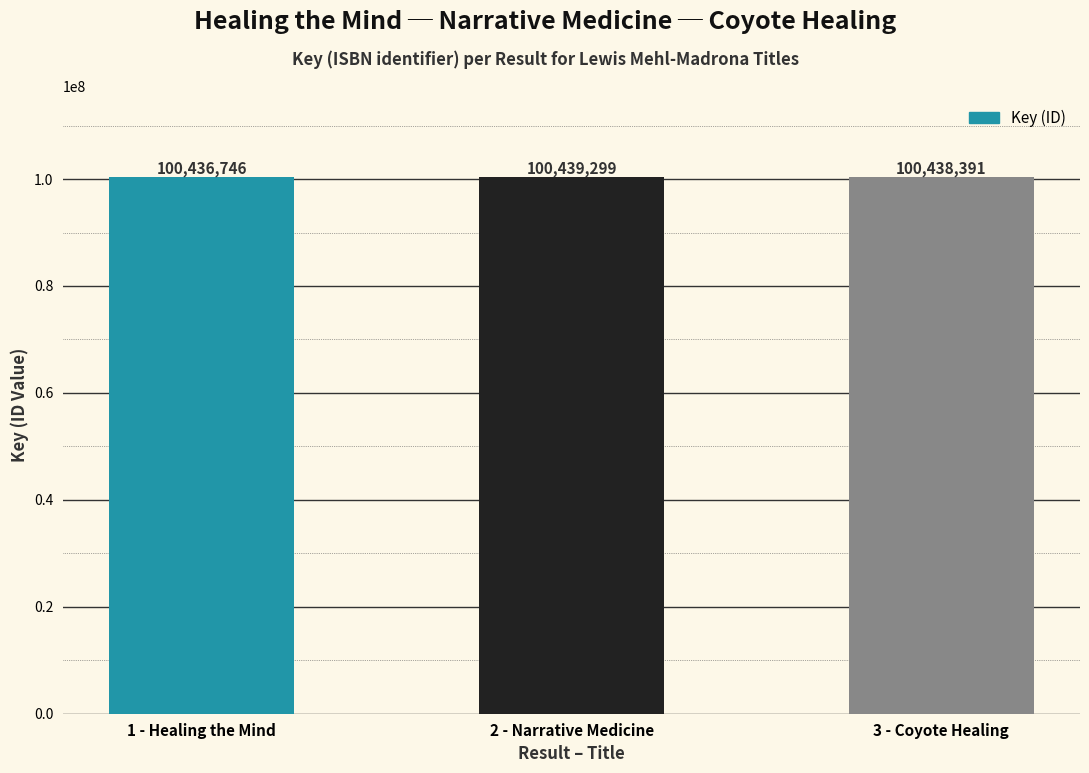

What is the difference between the values at 1 - Healing the Mind and 3 - Coyote Healing?

1645